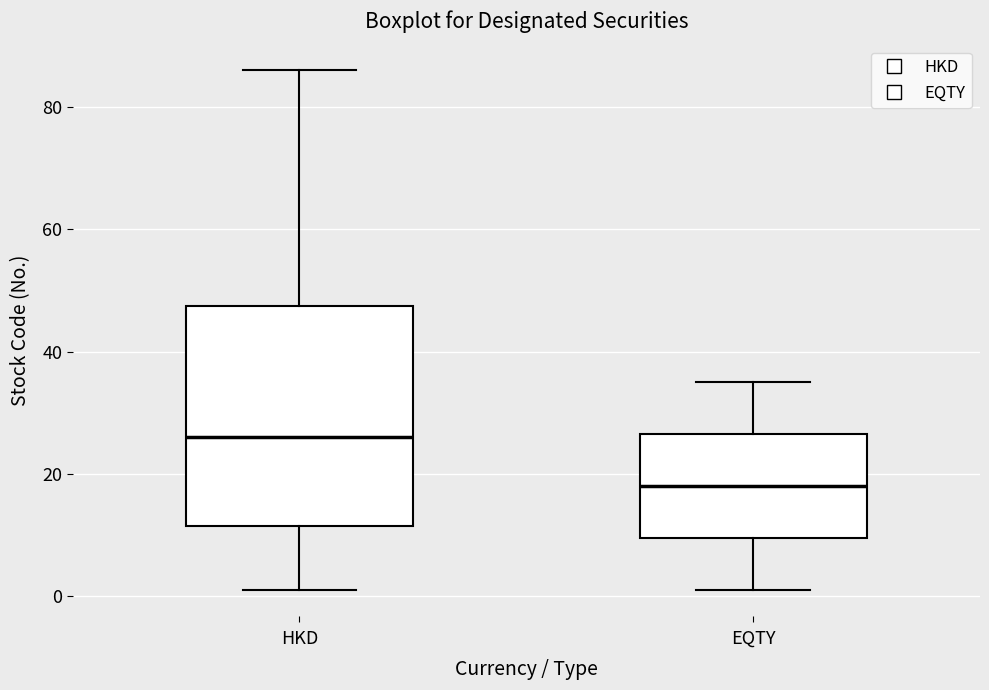

Where does the median line of the box for HKD sit on the y-axis? The values are not printed on the chart, so give them approximately, as read against the axis.

26